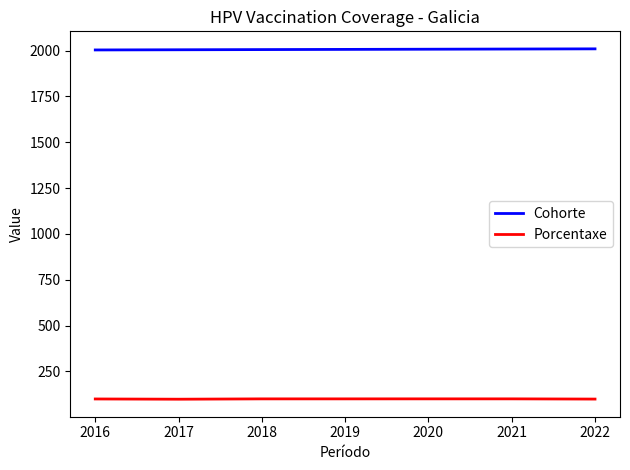

The Porcentaxe series shows 172.5 at 2016. True or false?

False